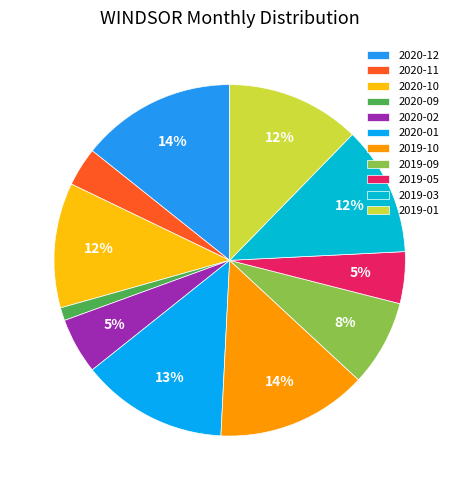

To the nearest percent, what portion does 2020-09 represent?

1%